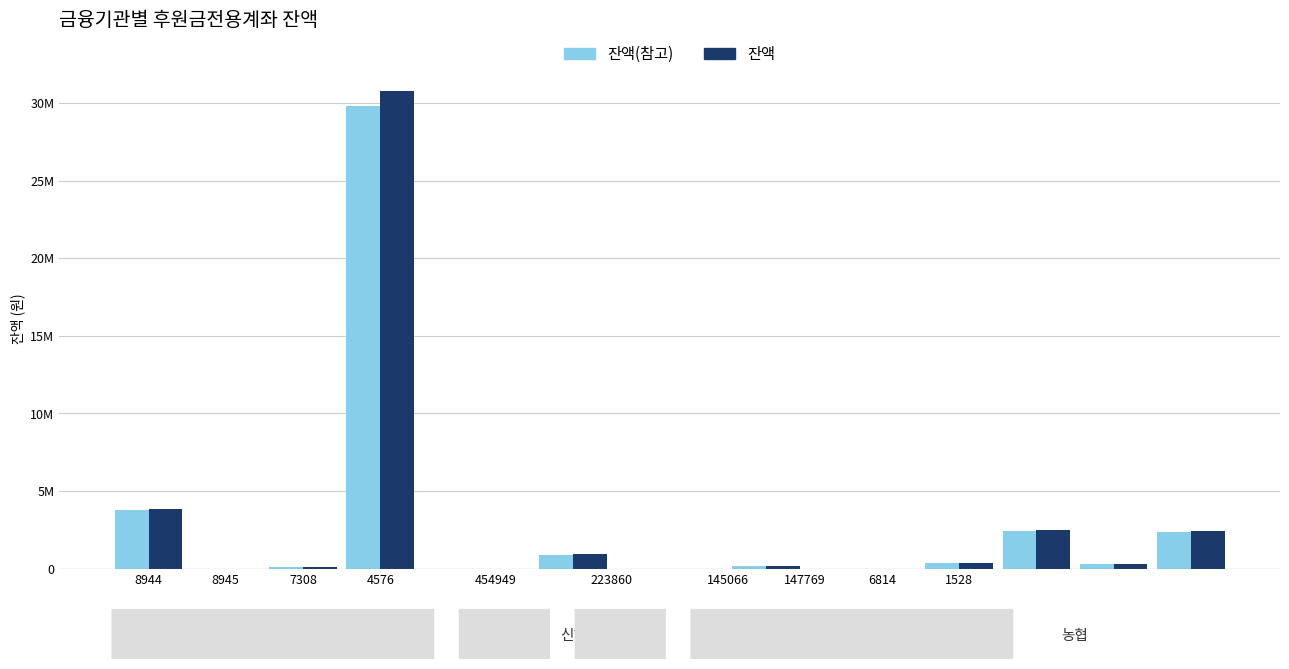

What is the sum of all 농협 values?

5560647